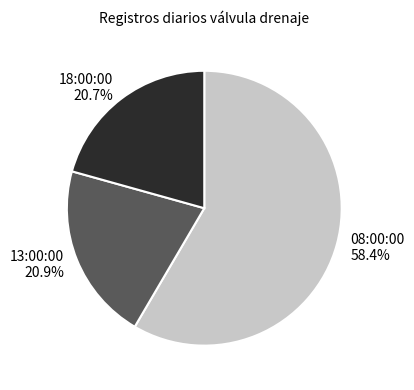

The 18:00:00 slice represents 21% of the pie. True or false?

True